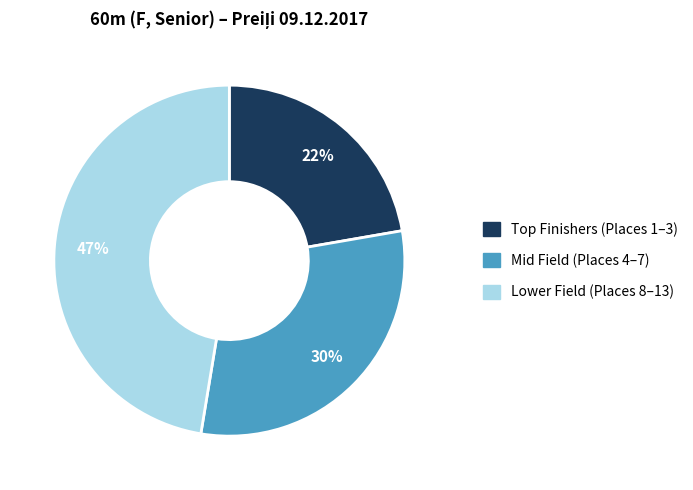

Is there a majority slice in this chart?

No